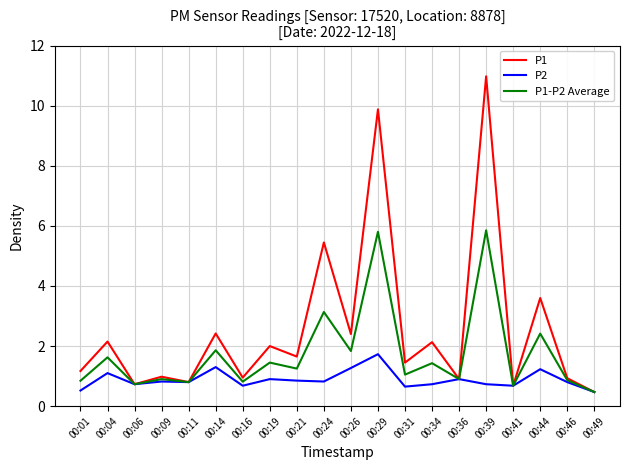

Where is the first local maximum for P1?

00:04